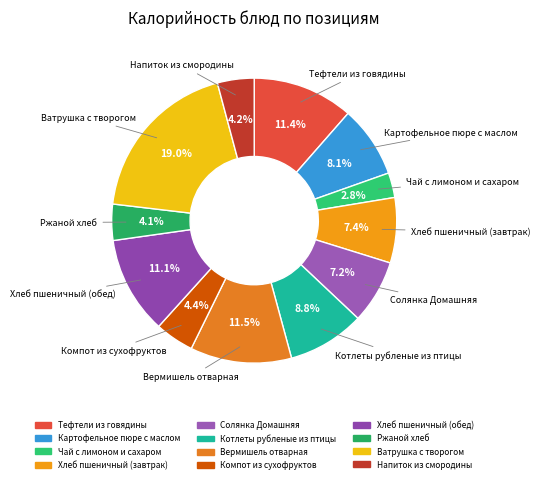

Is the sum of Чай с лимоном и сахаром and Тефтели из говядины greater than half?

No